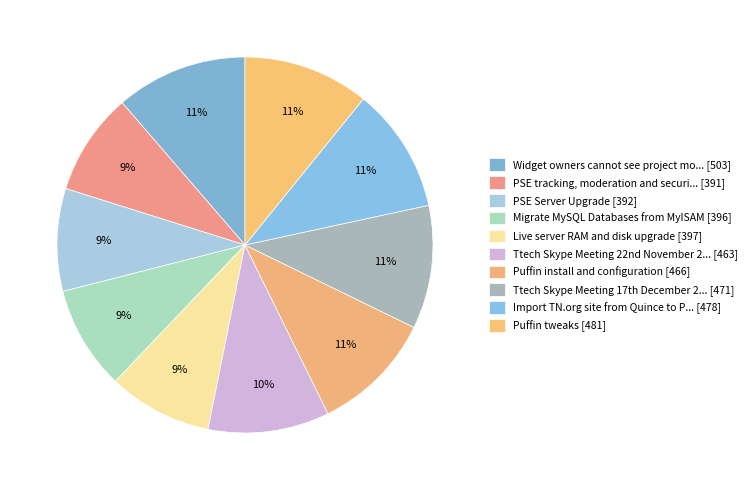

Which slice is the smallest?

PSE tracking, moderation and security